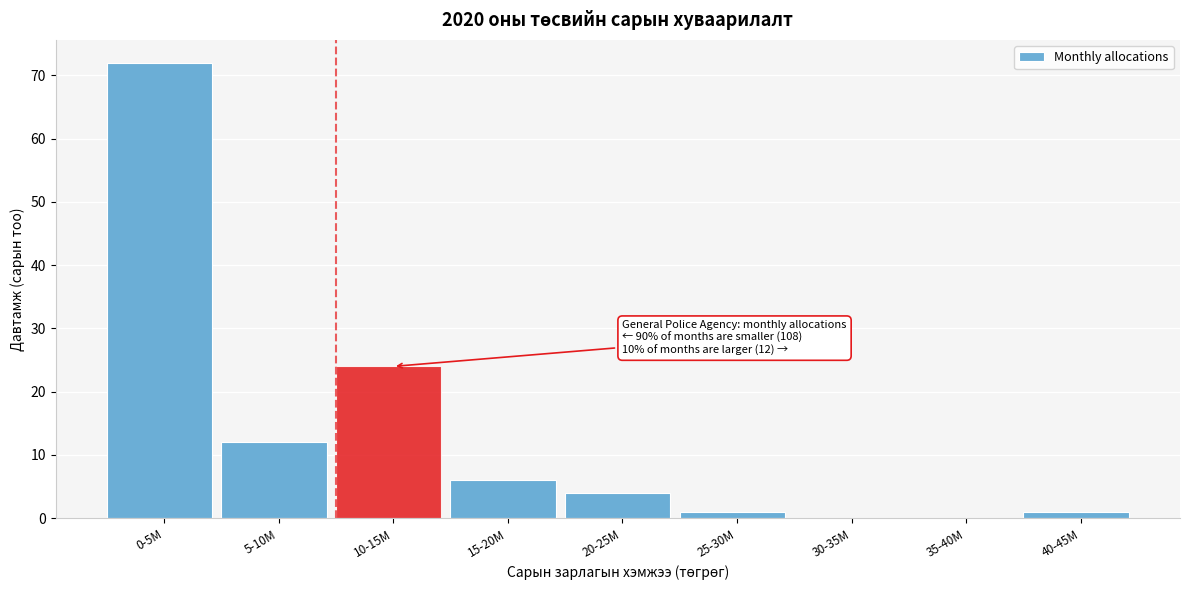

Reading left to right, transcribe all the data shown in this chart.

0-5M=72	5-10M=12	10-15M=24	15-20M=6	20-25M=4	25-30M=1	30-35M=0	35-40M=0	40-45M=1